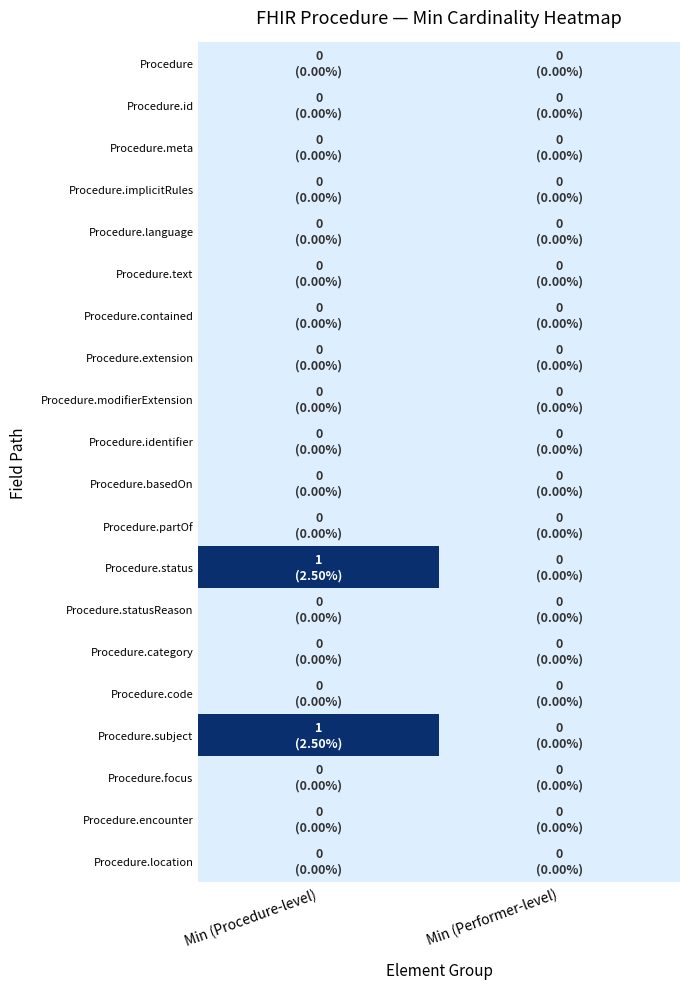

Which series has the widest spread of values?

Procedure.status